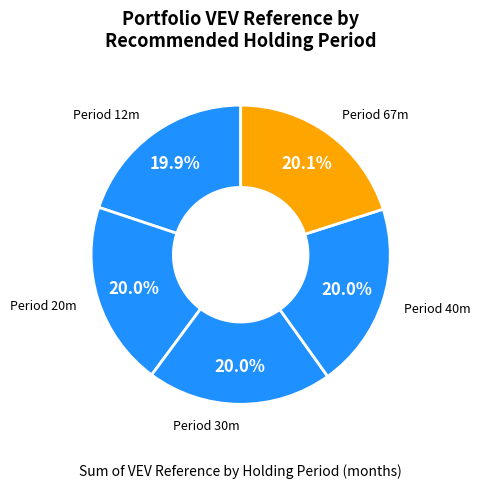

What is the total percentage of Period 20m and Period 30m?

40.0%